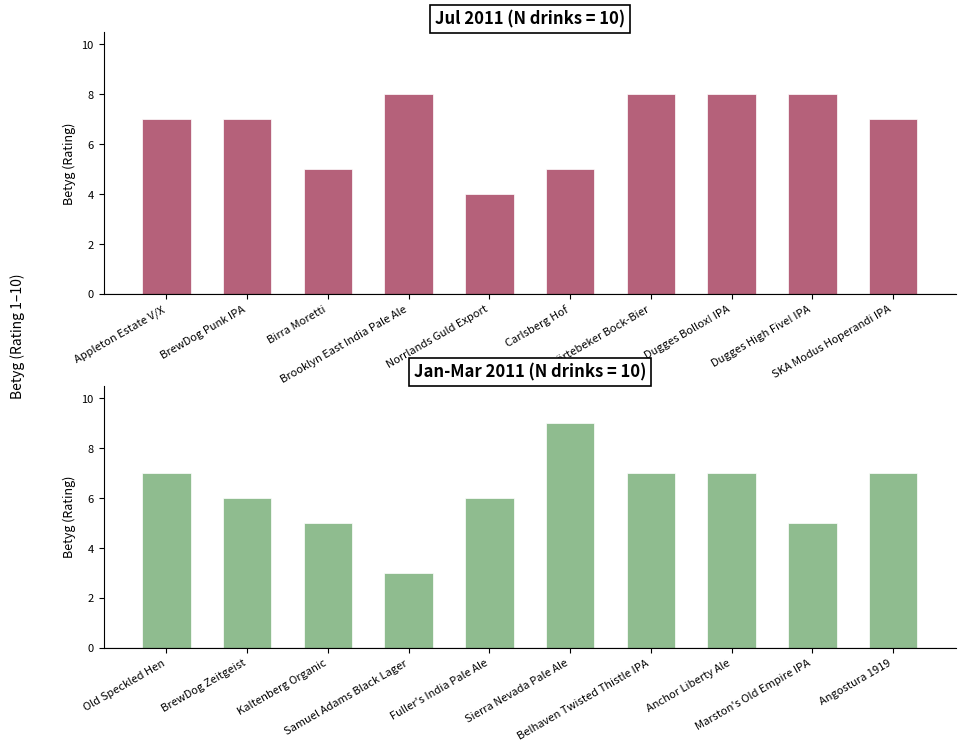

What is the greatest value displayed?

9